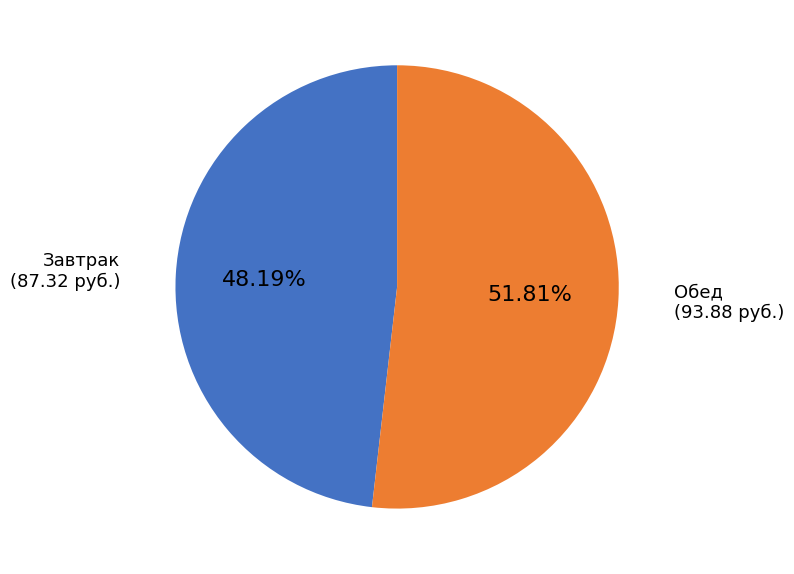

Is there any slice that represents more than half of the pie?

Yes